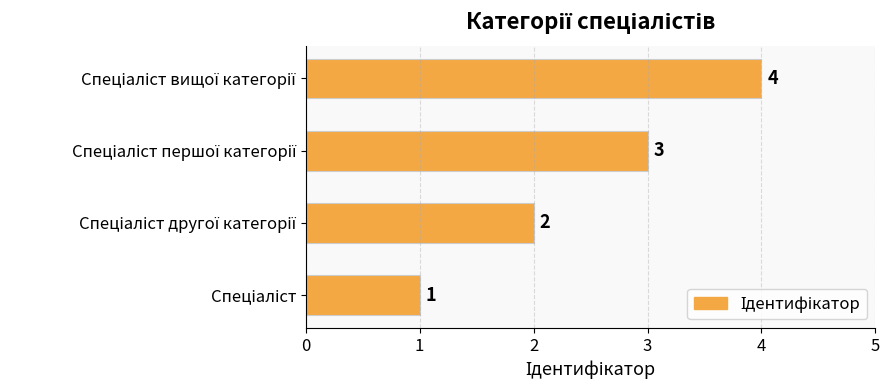

What is the difference between the maximum and minimum values?

3